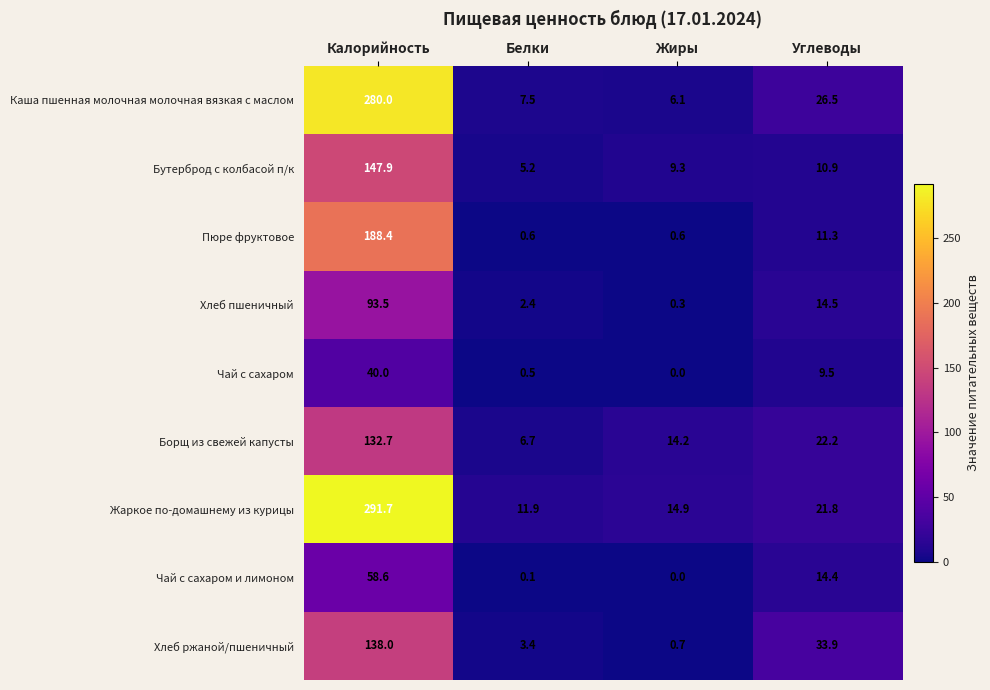

Which series has the widest spread of values?

Жаркое по-домашнему из курицы